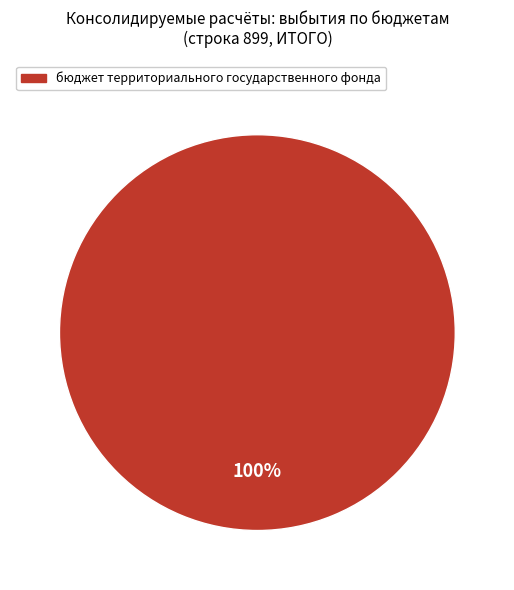

Is there any slice that represents more than half of the pie?

Yes